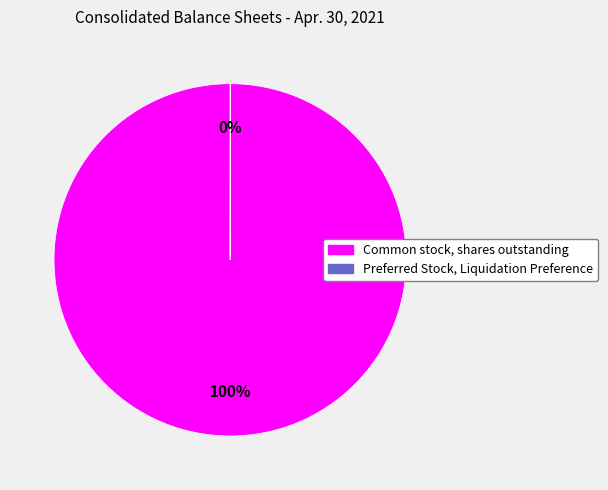

To the nearest percent, what is the difference between the largest and smallest slice percentages?

100%